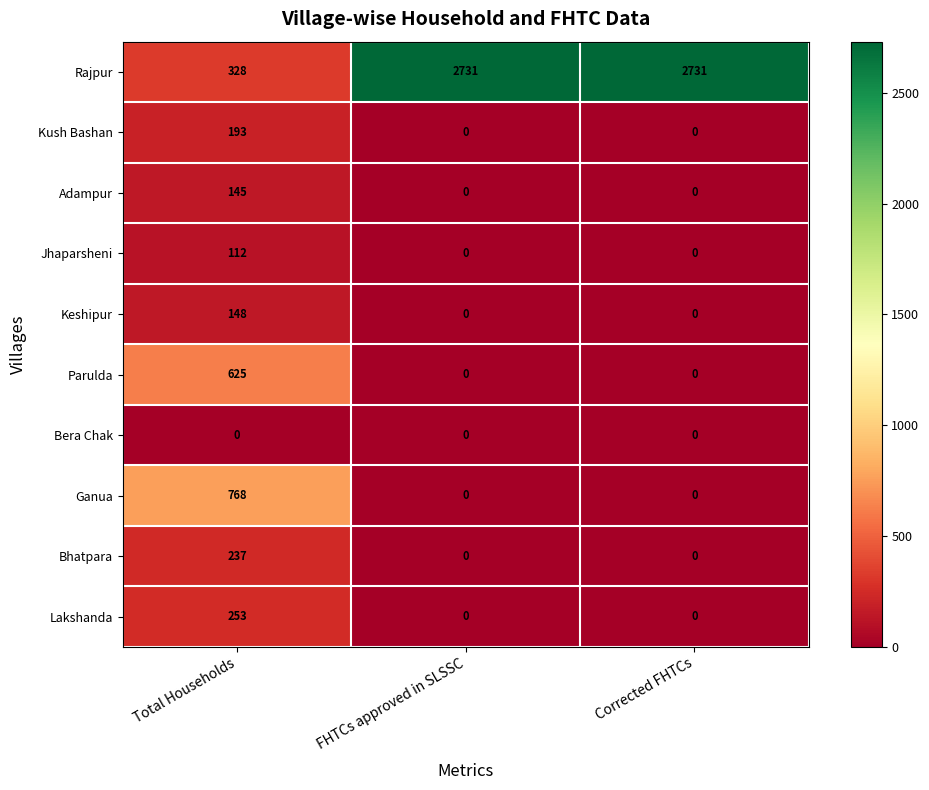

Rank the series at Total Households from lowest to highest value.

Bera Chak, Jhaparsheni, Adampur, Keshipur, Kush Bashan, Bhatpara, Lakshanda, Rajpur, Parulda, Ganua